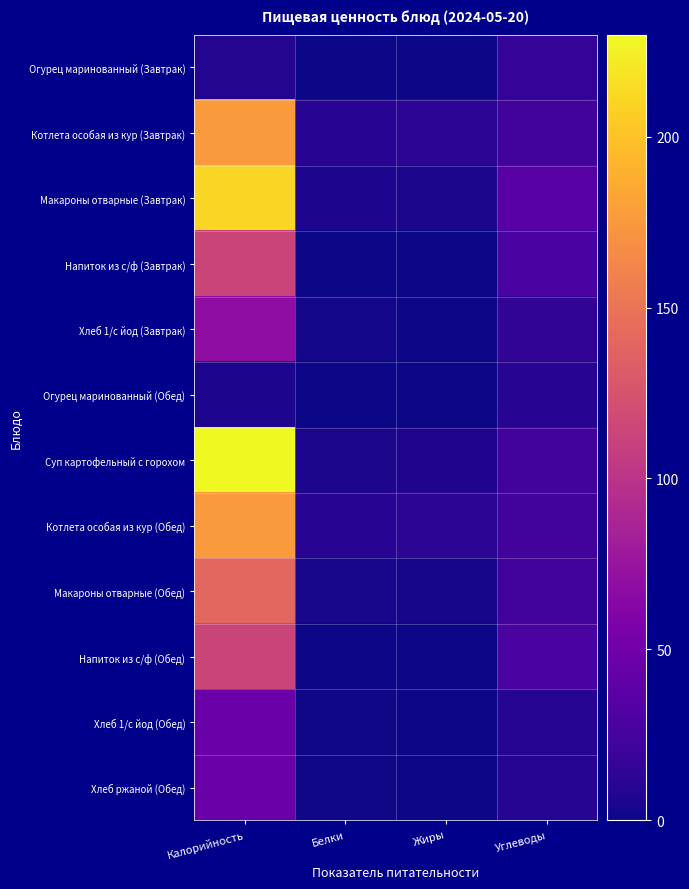

Rank the series by their maximum value, from highest to lowest.

Суп картофельный с горохом, Макароны отварные (Завтрак), Котлета особая из кур (Завтрак), Котлета особая из кур (Обед), Макароны отварные (Обед), Напиток из с/ф (Завтрак), Напиток из с/ф (Обед), Хлеб 1/с йод (Завтрак), Хлеб 1/с йод (Обед), Хлеб ржаной (Обед), Огурец маринованный (Завтрак), Огурец маринованный (Обед)